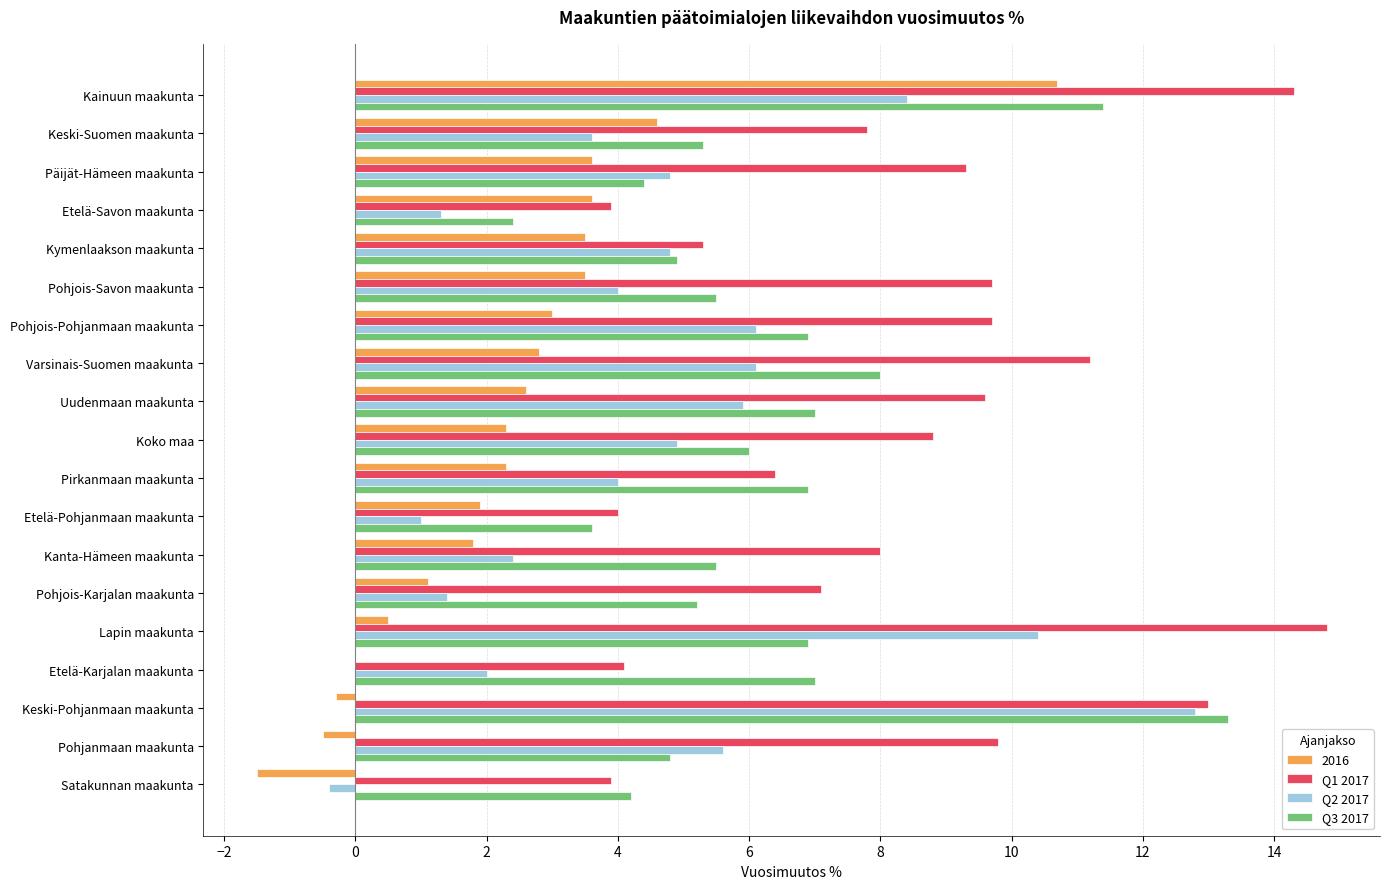

At which category does the chart reach its peak across all series?

Lapin maakunta